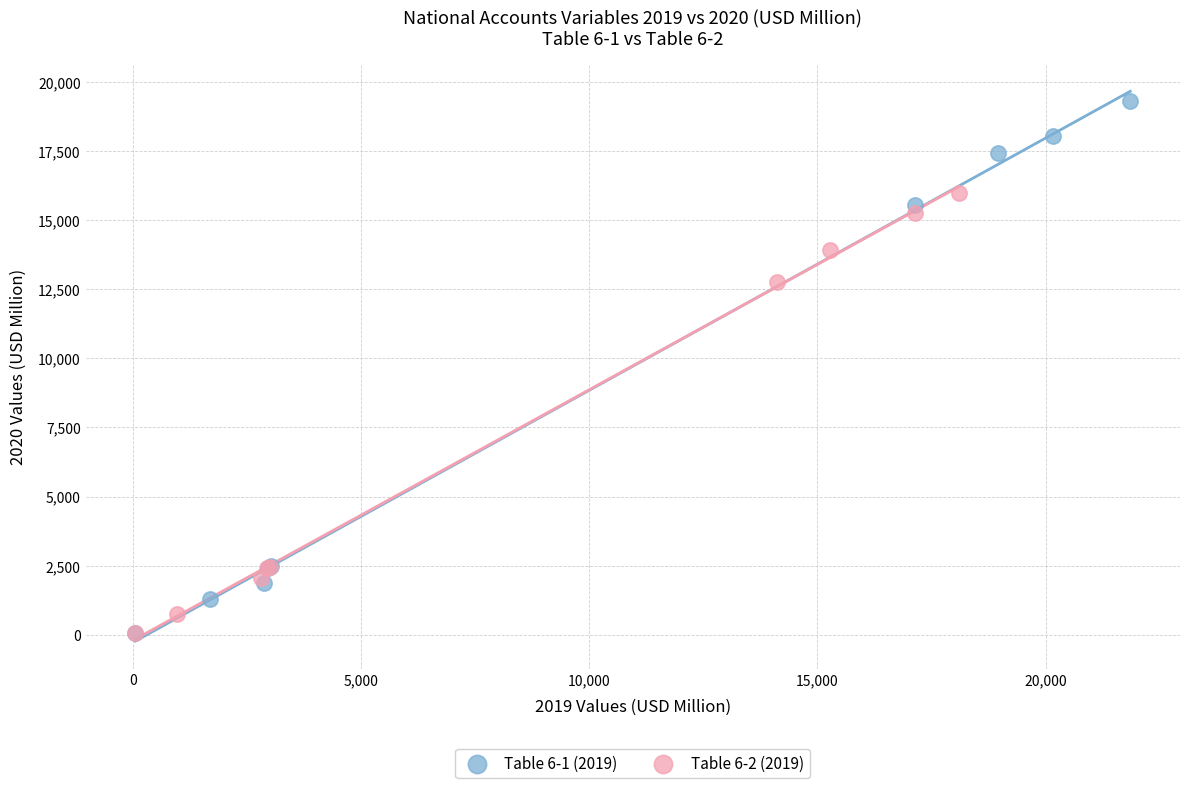

Which series reaches the maximum Y coordinate?

Table 6-1 (2019)